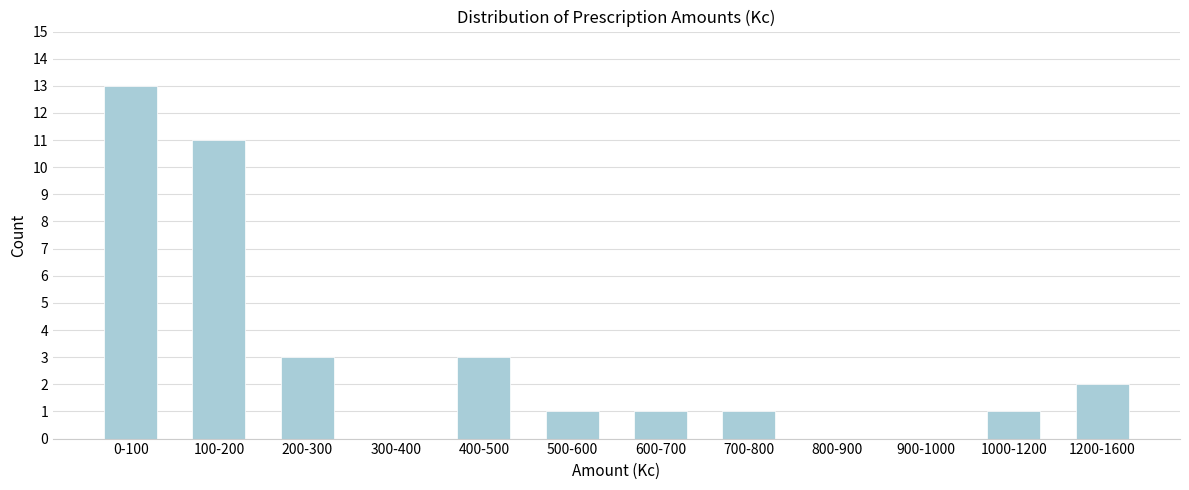

Reading left to right, what are all the values shown in this chart?

0-100=13	100-200=11	200-300=3	300-400=0	400-500=3	500-600=1	600-700=1	700-800=1	800-900=0	900-1000=0	1000-1200=1	1200-1600=2